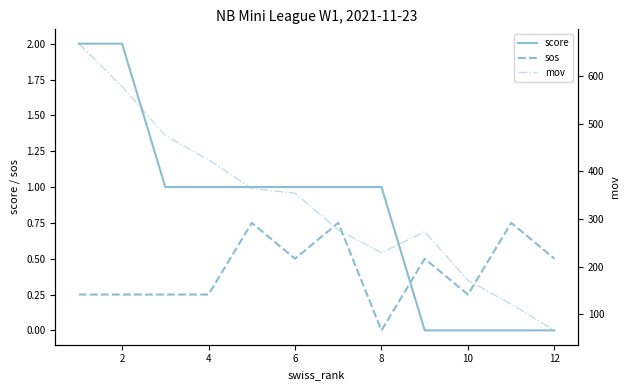

Is it true that score equals 1.5 at 8?

False